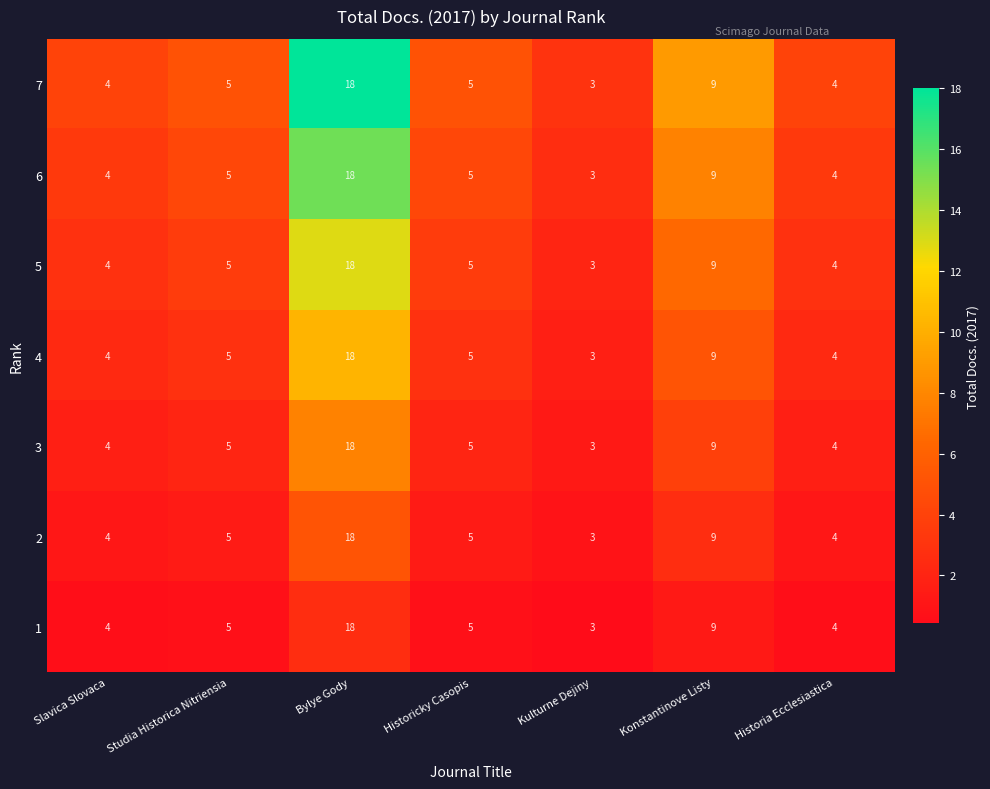

What is the total value across all series at Slavica Slovaca?

28